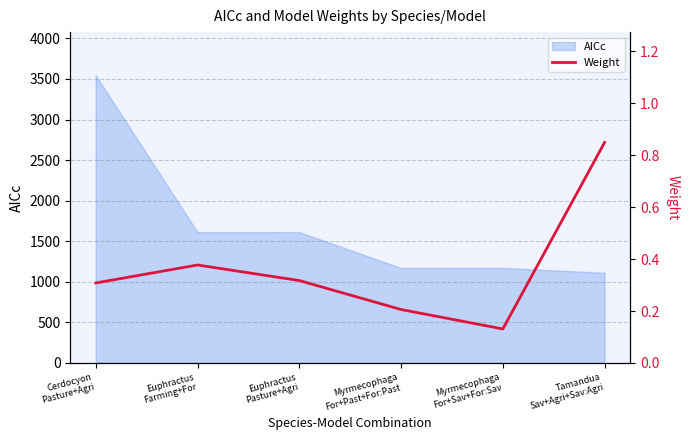

Where is the first local minimum?

Myrmecophaga
For+Sav+For:Sav